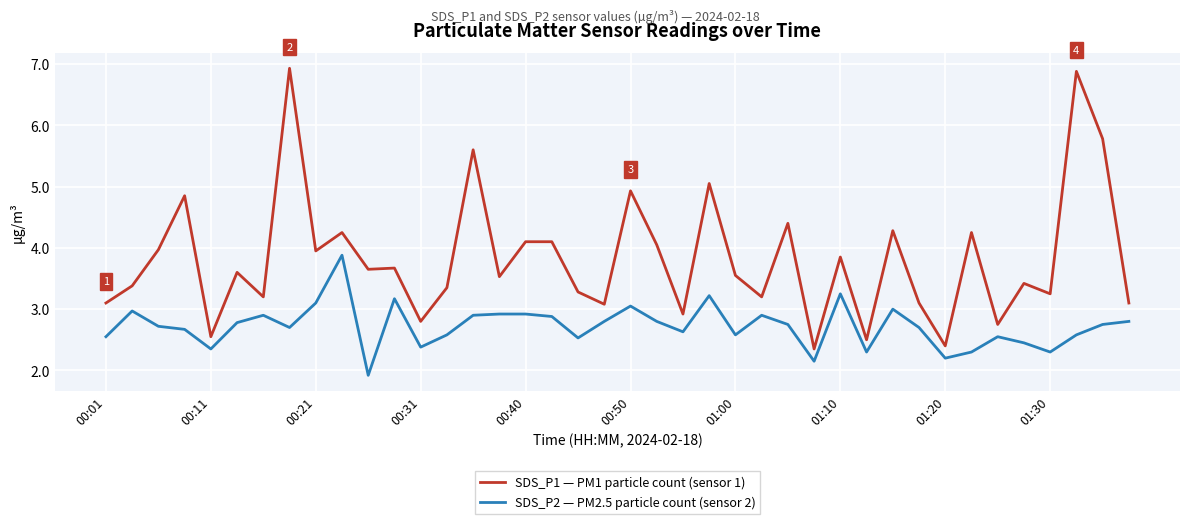

What is the smallest value displayed?

1.9